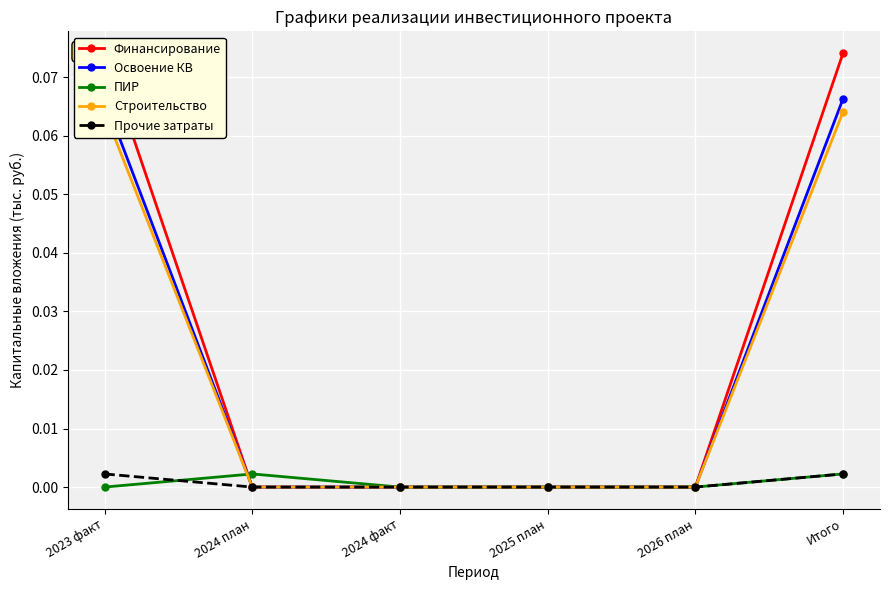

Reading right to left, extract all data points from this chart.

Финансирование: Итого=0.1	2026 план=0.0	2025 план=0.0	2024 факт=0.0	2024 план=0.0	2023 факт=0.1
Освоение КВ: Итого=0.1	2026 план=0.0	2025 план=0.0	2024 факт=0.0	2024 план=0.0	2023 факт=0.1
ПИР: Итого=0.0	2026 план=0.0	2025 план=0.0	2024 факт=0.0	2024 план=0.0	2023 факт=0.0
Строительство: Итого=0.1	2026 план=0.0	2025 план=0.0	2024 факт=0.0	2024 план=0.0	2023 факт=0.1
Прочие затраты: Итого=0.0	2026 план=0.0	2025 план=0.0	2024 факт=0.0	2024 план=0.0	2023 факт=0.0